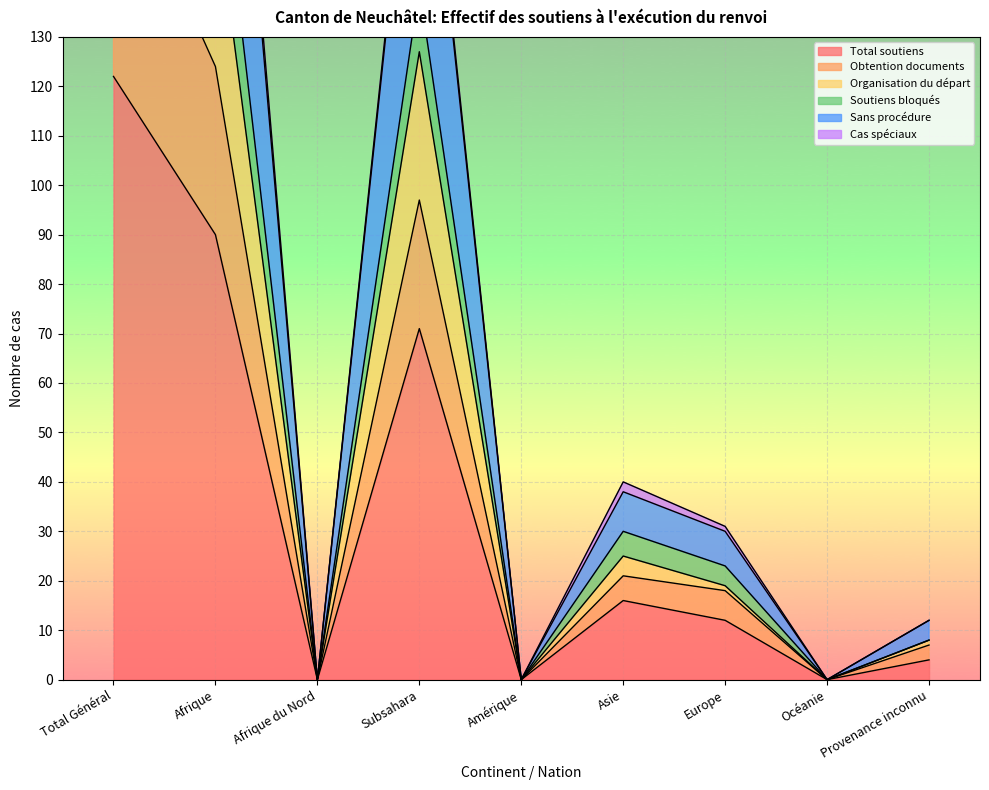

At which category does Soutiens bloqués reach its first local valley?

Afrique du Nord